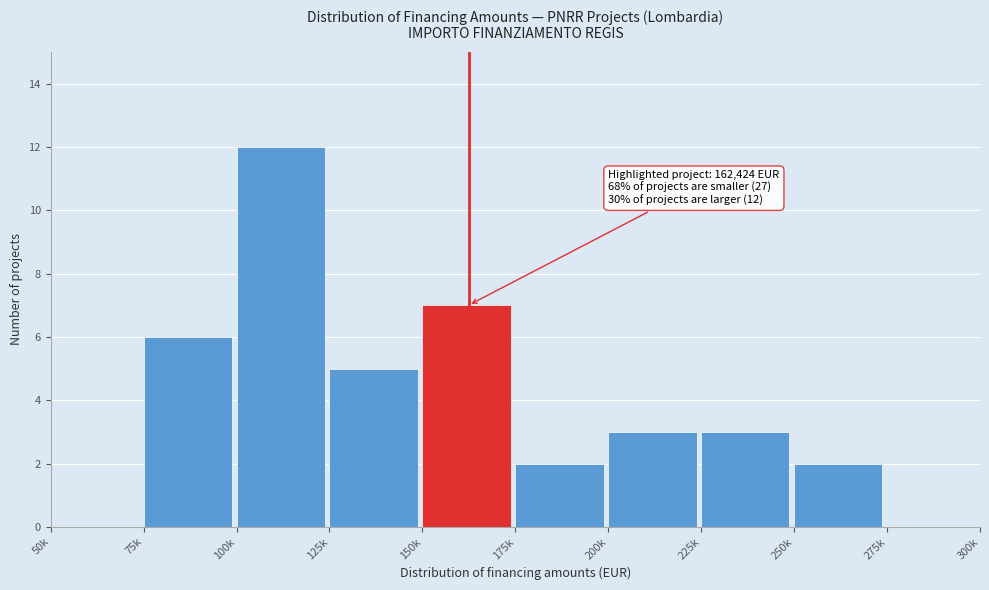

Reading left to right, what are all the values shown in this chart?

50k=0	75k=6	100k=12	125k=5	150k=7	175k=2	200k=3	225k=3	250k=2	275k=0